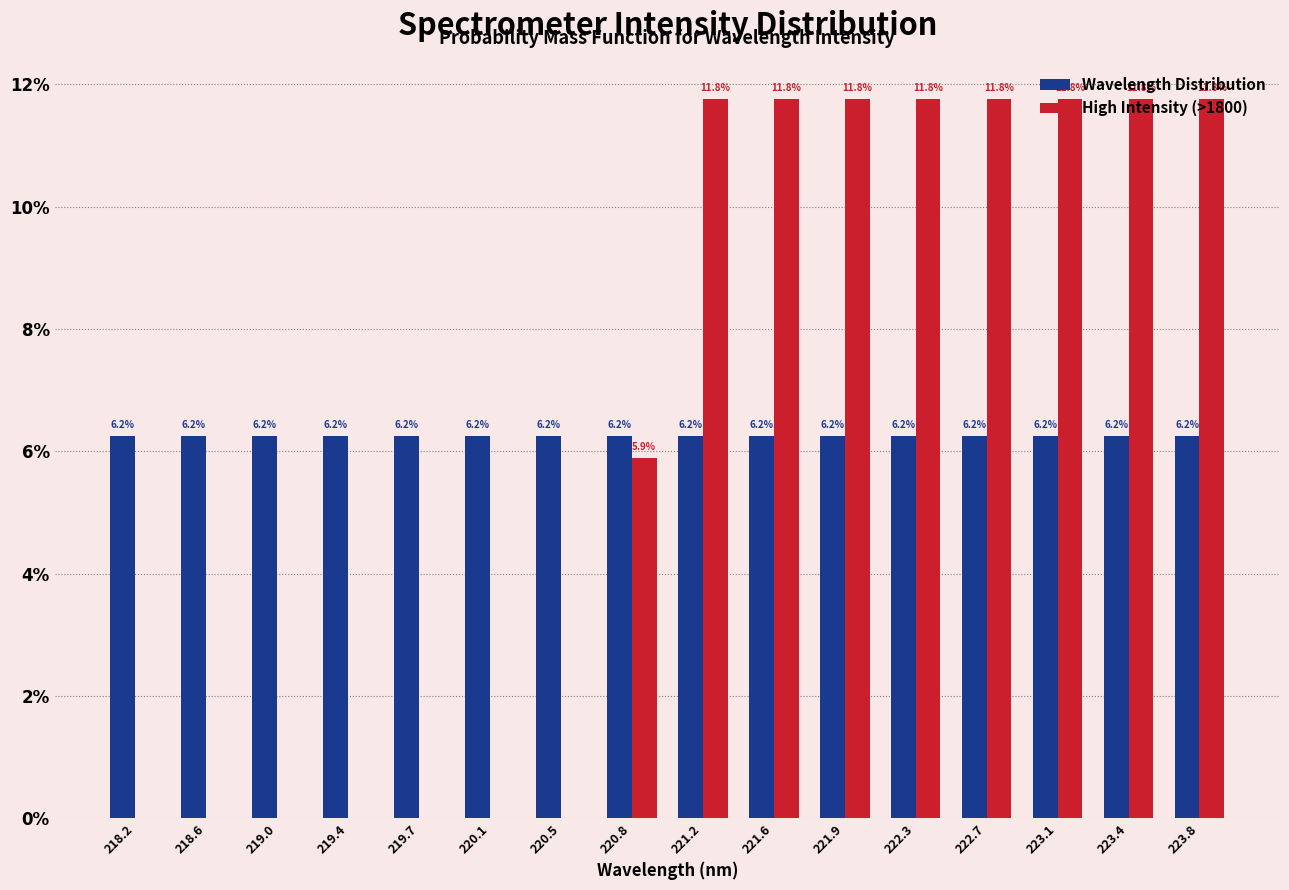

Which series changed the most between 220.8 and 221.2?

High Intensity (>1800)